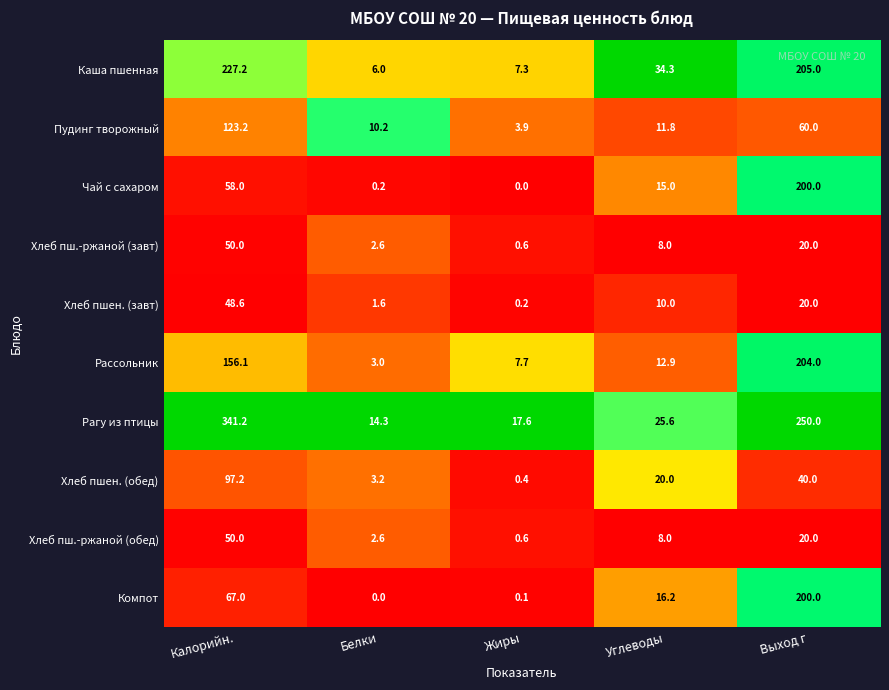

What is the difference between the maximum and second lowest values in the Компот series?

199.9